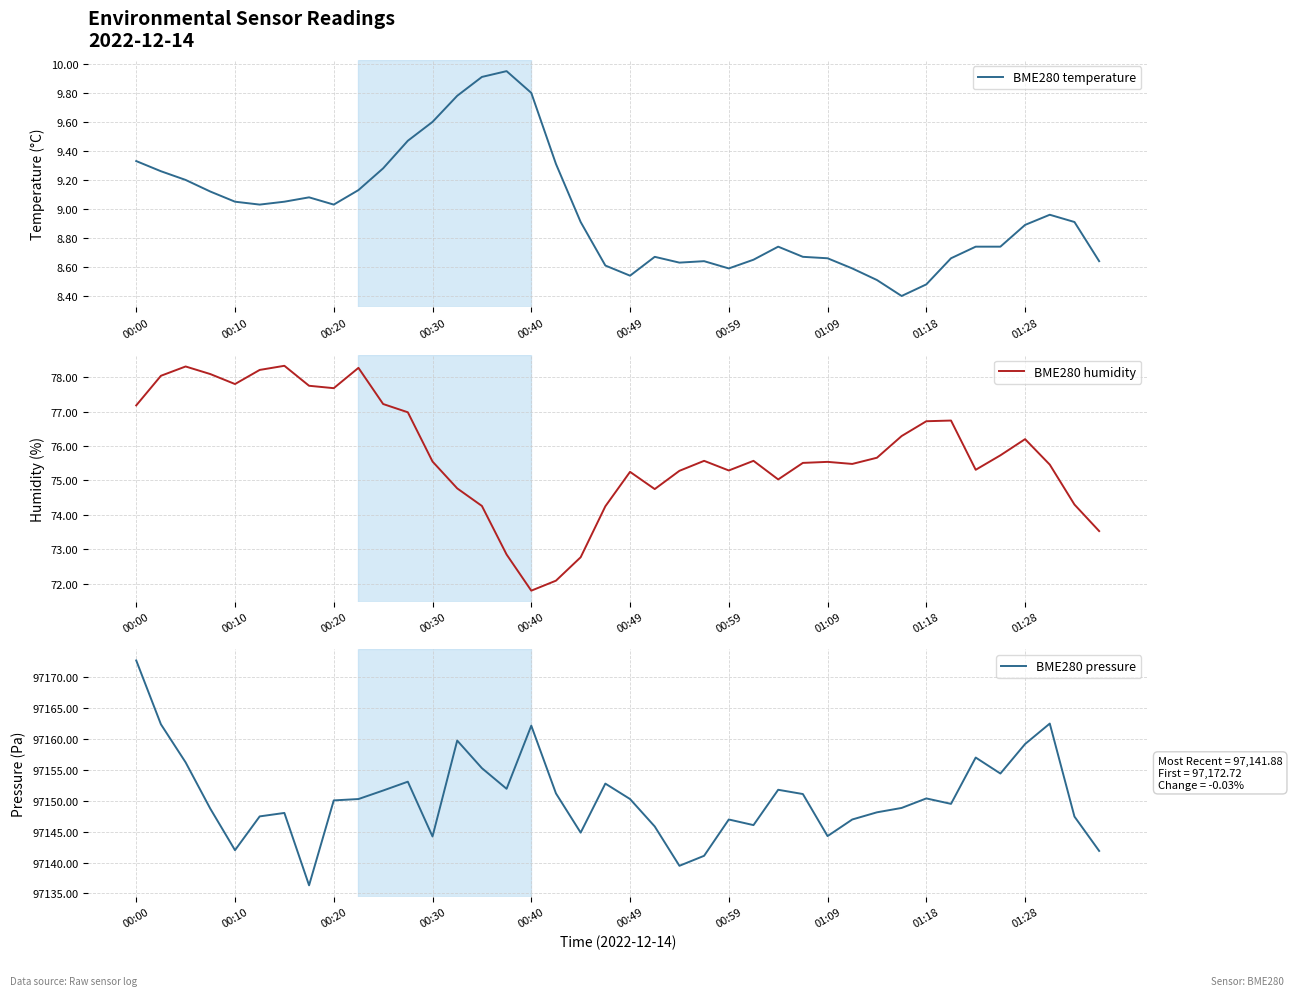

How many interior local valleys does the BME280 humidity series have?

8